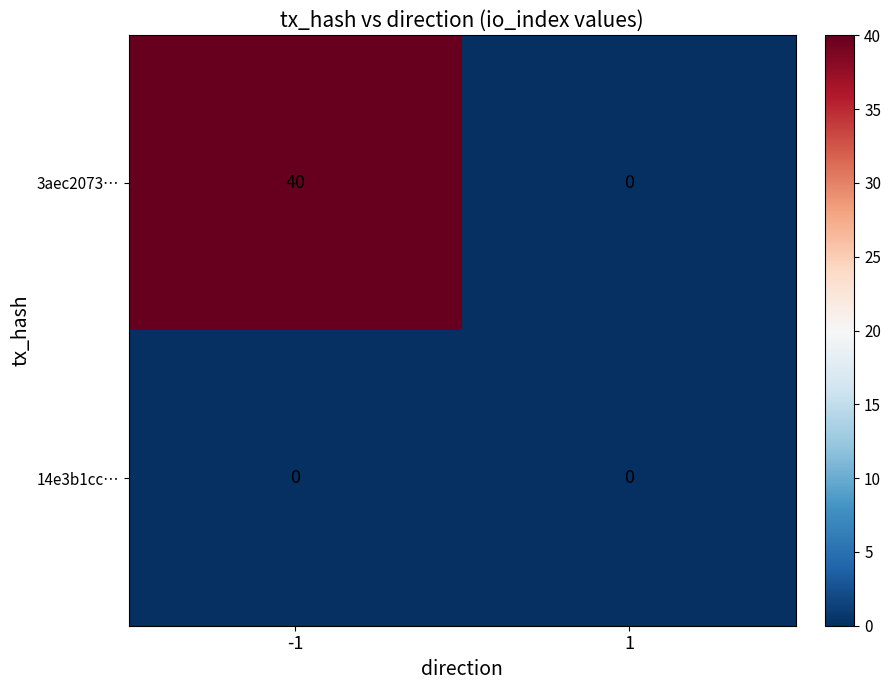

List the series in order of their overall mean, lowest first.

14e3b1cc…, 3aec2073…